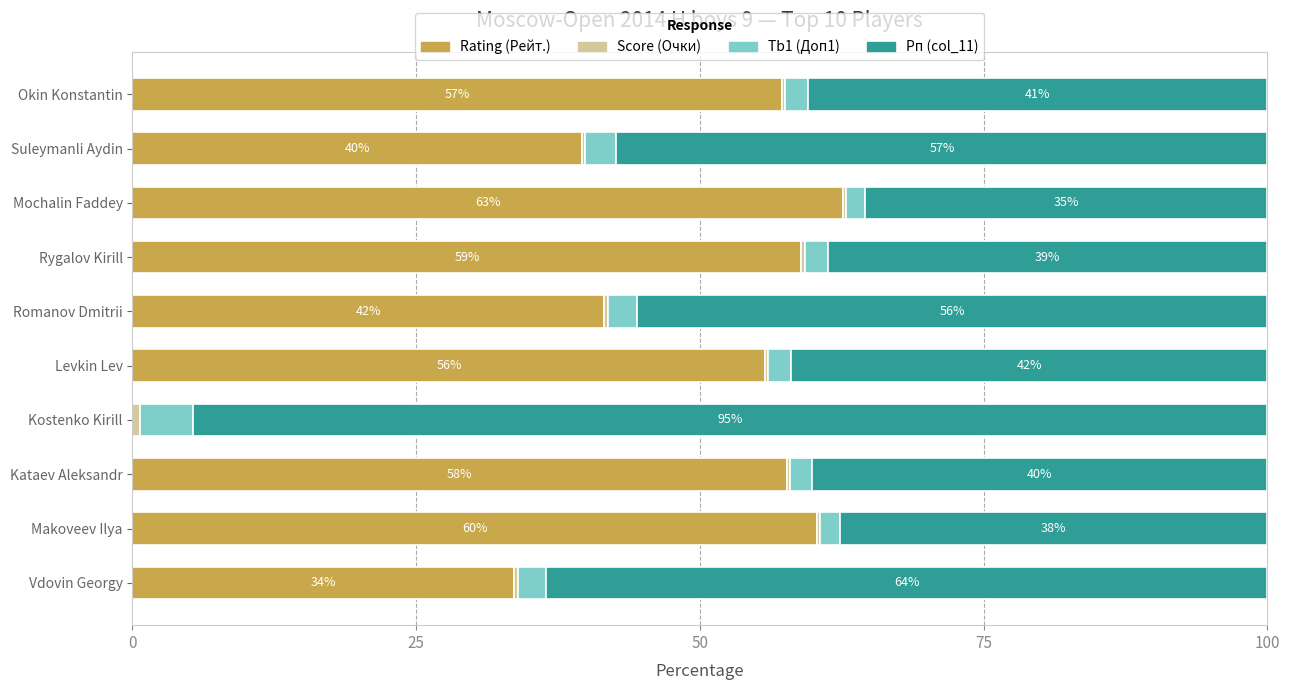

True or false: Rating (Рейт.) has a value of 14.6 at Romanov Dmitrii.

False